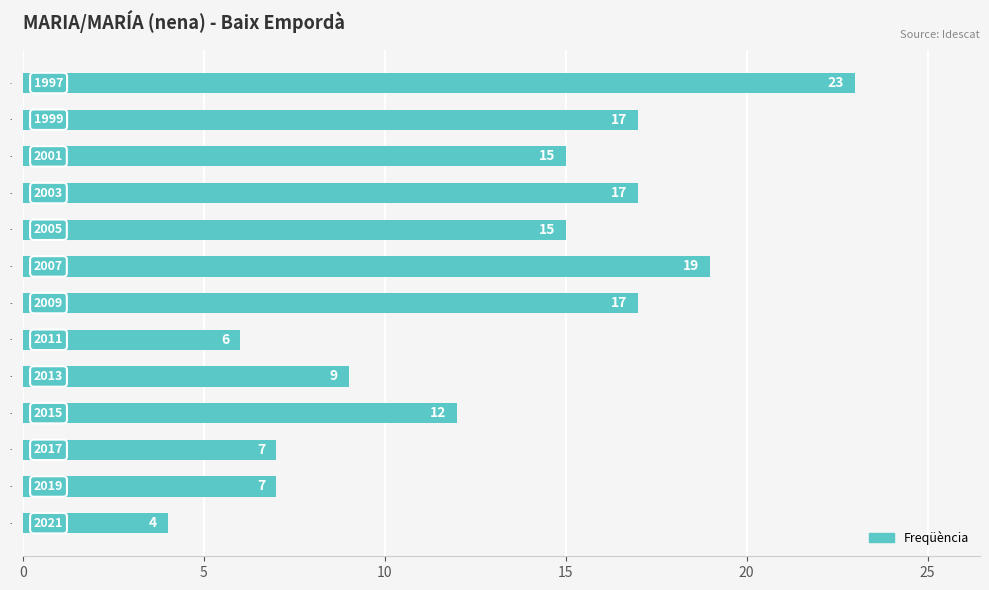

What is the average value?

13